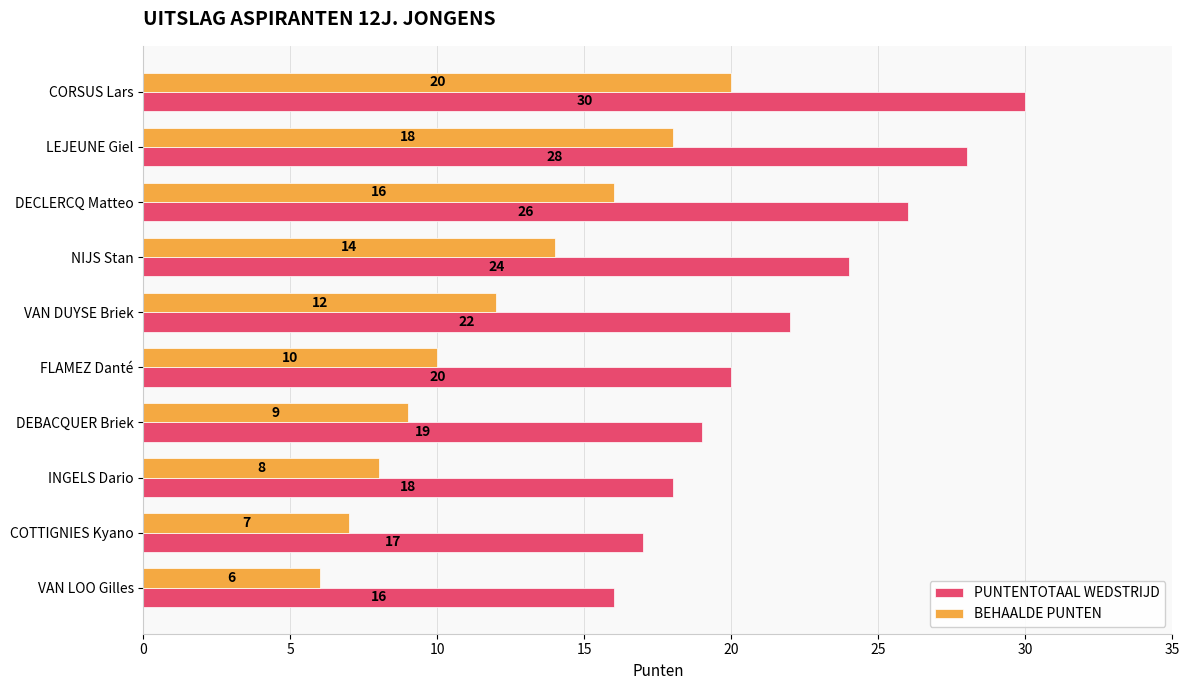

At which category is the sum across all series the highest?

CORSUS Lars